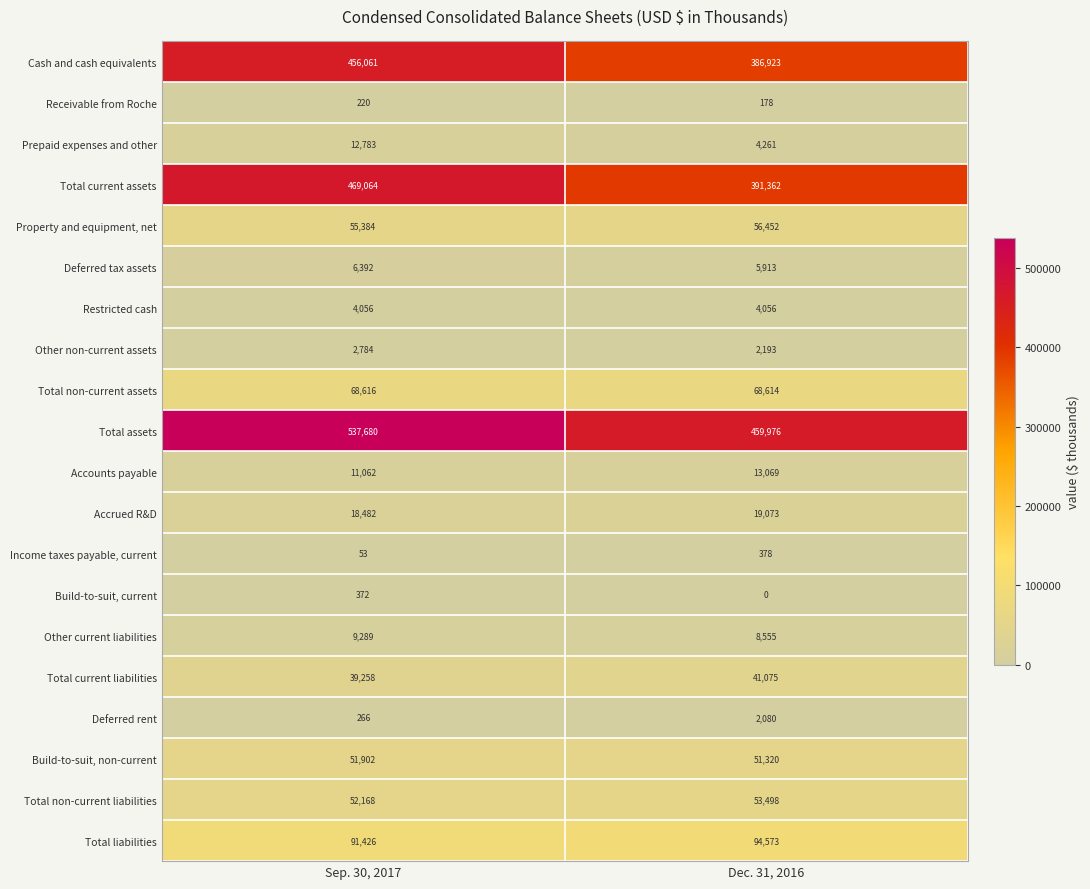

Which series changed the most between Sep. 30, 2017 and Dec. 31, 2016?

Total assets